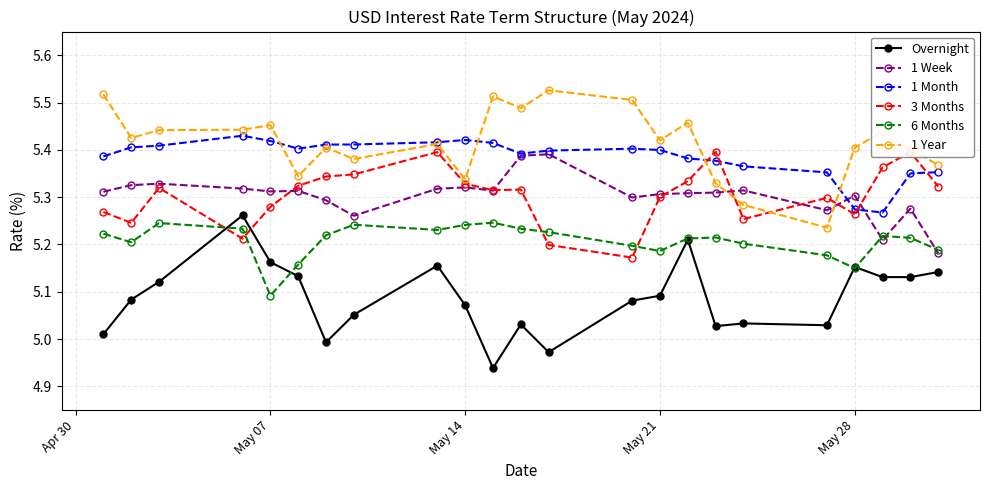

After their last crossing, which series has the higher values: 1 Year or 1 Week?

1 Year